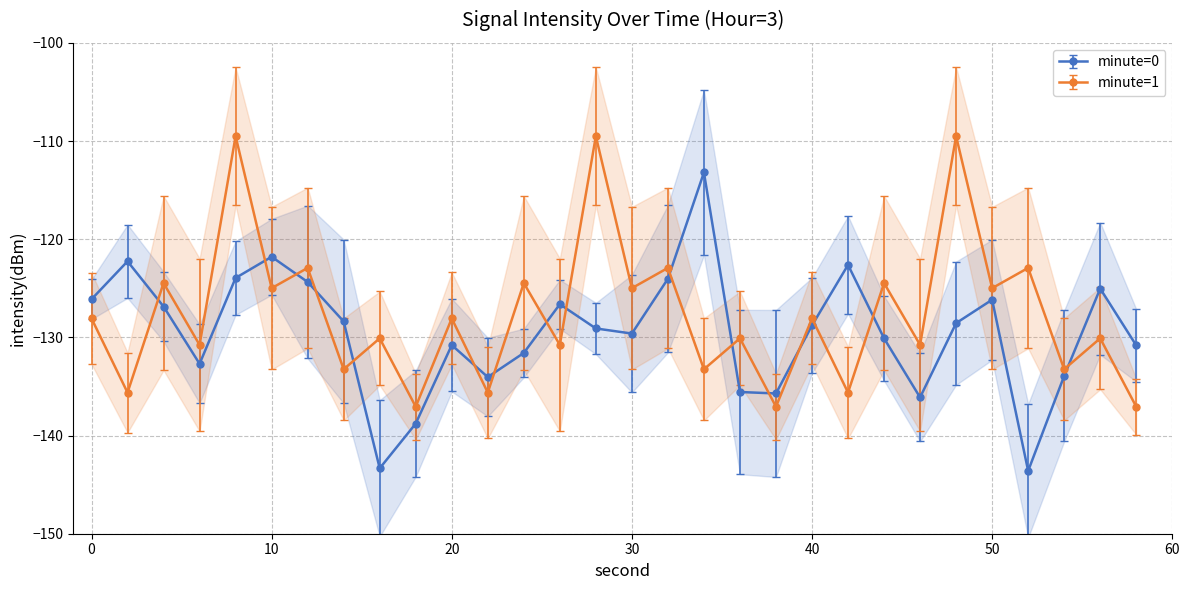

How many lines are shown in the chart?

2